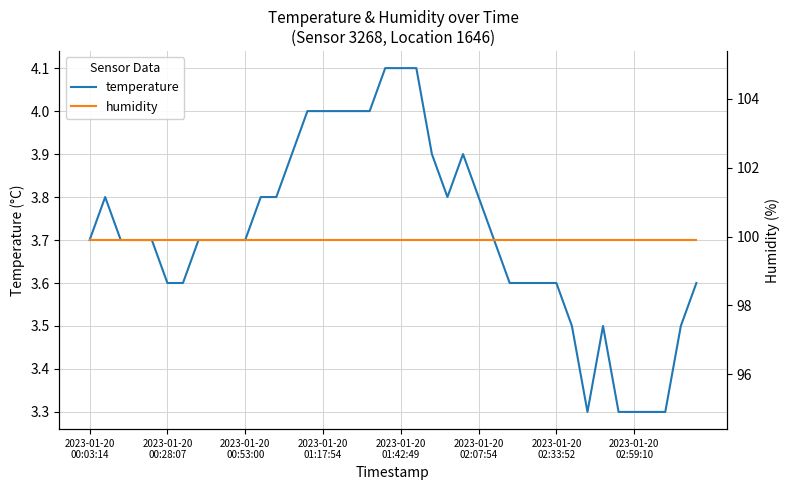

True or false: humidity has a value of 99.9 at 36.

True